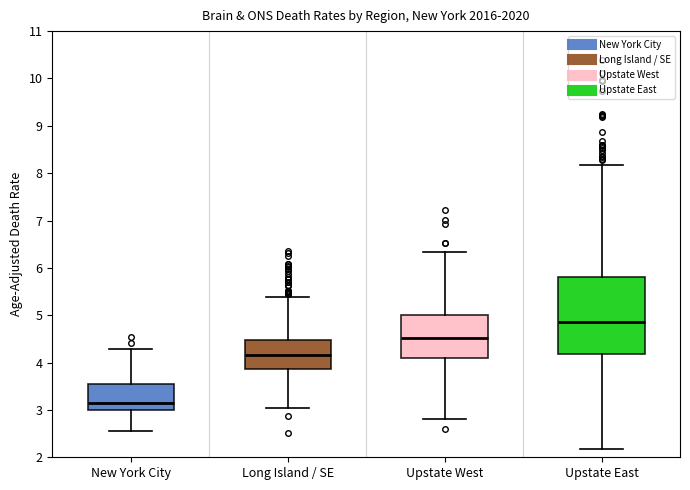

Reading left to right, read every box against the y-axis: the position of its median line, the range the box covers, and the ends of its whiskers. The values are not printed on the chart, so give them approximately, as read against the axis.

New York City: median 3.2, box 3.0 to 3.6, whiskers 2.6 to 4.3
Long Island / SE: median 4.2, box 3.9 to 4.5, whiskers 3.0 to 5.4
Upstate West: median 4.5, box 4.1 to 5.0, whiskers 2.8 to 6.3
Upstate East: median 4.8, box 4.2 to 5.8, whiskers 2.2 to 8.2